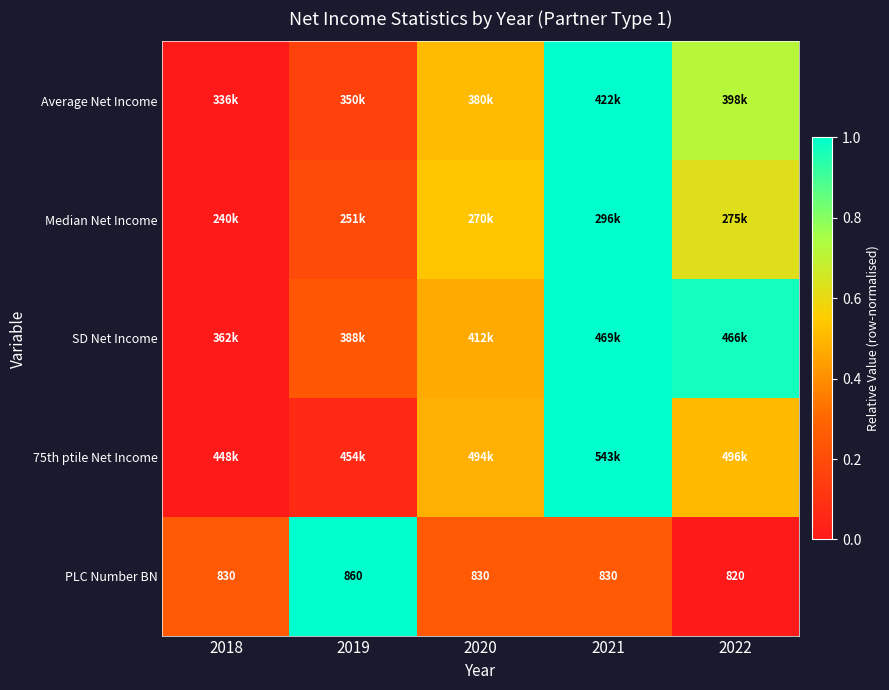

List the labels in order of SD Net Income value, smallest first.

2018, 2019, 2020, 2022, 2021